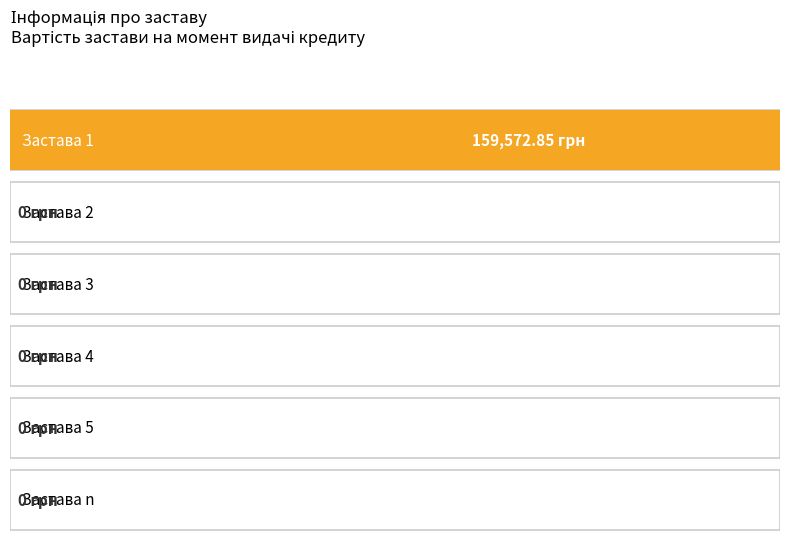

Reading left to right, what are all the values shown in this chart?

159572.9	0.0	0.0	0.0	0.0	0.0